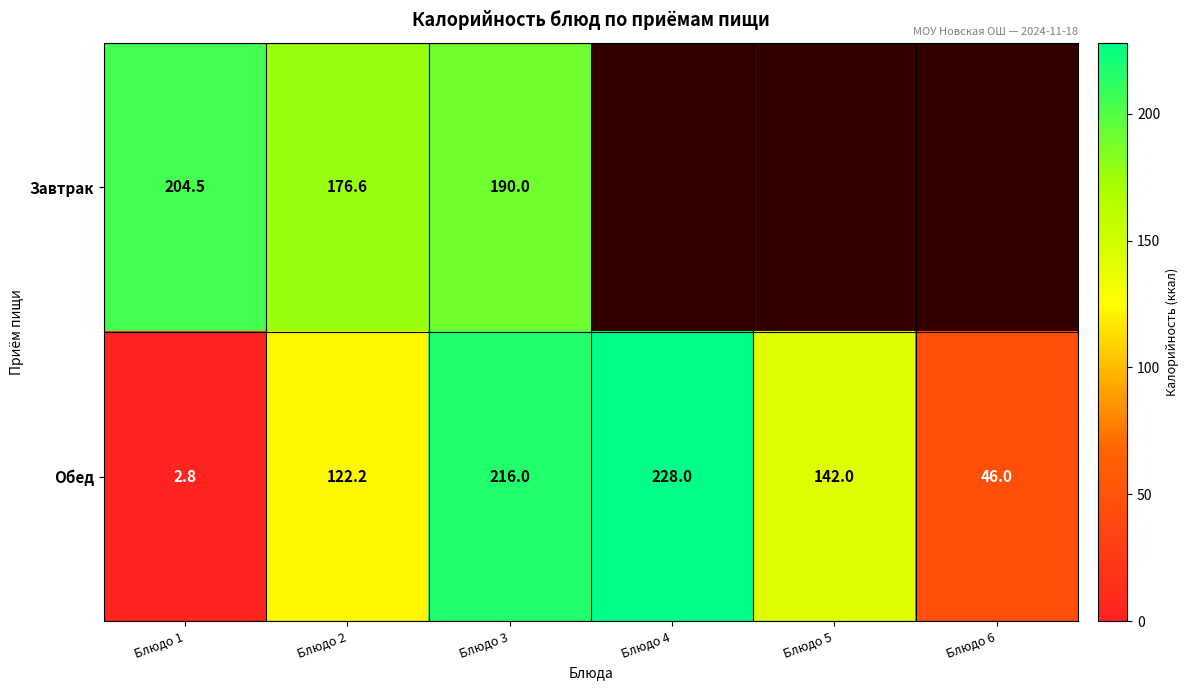

What is the sum of the Обед values at Блюдо 1 and Блюдо 4?

230.8